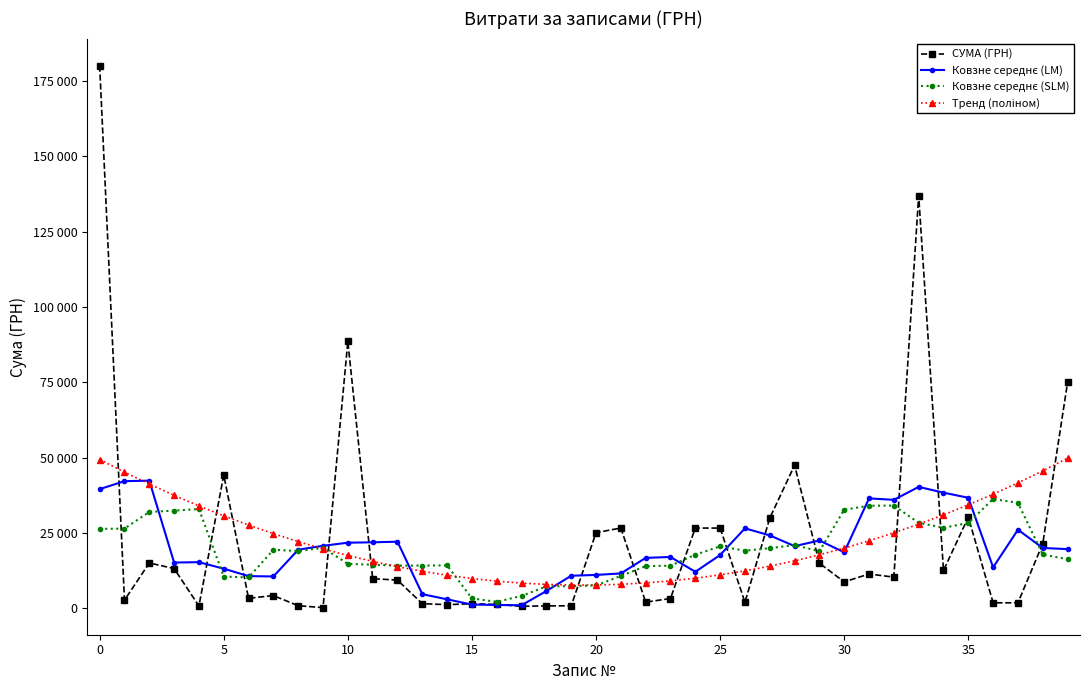

Reading right to left, transcribe all the data shown in this chart.

СУМА (ГРН): 75000.0	21500.0	1875.0	1875.0	30253.2	12618.0	136872.0	10384.5	11422.3	8807.0	15000.0	47500.0	29942.5	2055.0	26657.0	26657.0	3294.0	2089.7	26670.0	25125.0	855.0	855.0	716.0	1324.0	1560.0	1260.0	1578.0	9396.0	9882.0	88557.0	271.4	901.2	4274.3	3363.7	44231.8	820.0	13230.0	15077.0	2750.0	180000.0
Ковзне середнє (LM): 19675.0	20050.0	26100.6	13624.2	36698.6	38400.6	40310.0	36020.8	36497.2	18622.8	22534.4	20660.9	24230.9	26562.3	17721.1	12150.5	17073.5	16767.1	11606.7	11118.9	10844.2	5775.0	1062.0	1143.0	1287.6	3023.6	4735.2	22134.6	21936.9	21801.5	20777.2	19473.5	10608.5	10718.2	13184.0	15344.5	15221.8	42375.4	42211.4	39565.4
Ковзне середнє (SLM): 16312.9	17890.2	34999.2	36297.2	28350.0	26763.4	28404.0	34107.1	34068.3	32747.9	18971.1	21005.1	19989.1	19149.4	20608.2	17811.3	14175.3	14025.3	10782.7	7616.1	7399.3	7295.6	4159.1	2193.0	3321.4	14284.1	14228.5	14175.7	14515.0	14777.9	20109.7	19037.7	19456.2	10271.2	10581.0	32968.4	32434.1	32013.6	26484.6	26382.1
Тренд (поліном): 49819.9	45625.9	41652.1	37898.4	34364.9	31051.5	27958.2	25085.1	22432.1	19999.3	17786.6	15794.1	14021.7	12469.4	11137.3	10025.3	9133.4	8461.7	8010.2	7778.8	7767.5	7976.3	8405.3	9054.5	9923.8	11013.2	12322.8	13852.5	15602.3	17572.3	19762.4	22172.7	24803.1	27653.7	30724.4	34015.2	37526.2	41257.3	45208.5	49379.9